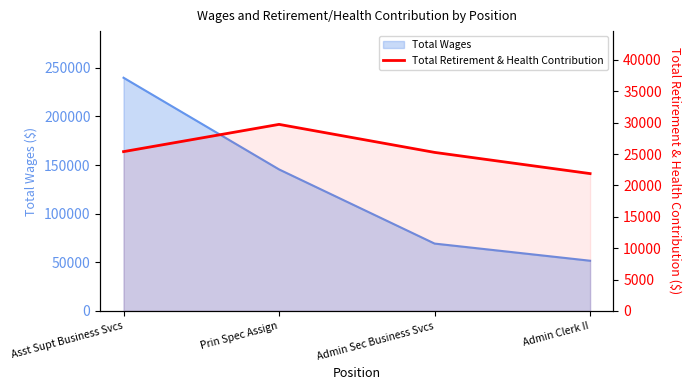

What position from the right is Admin Clerk II?

1